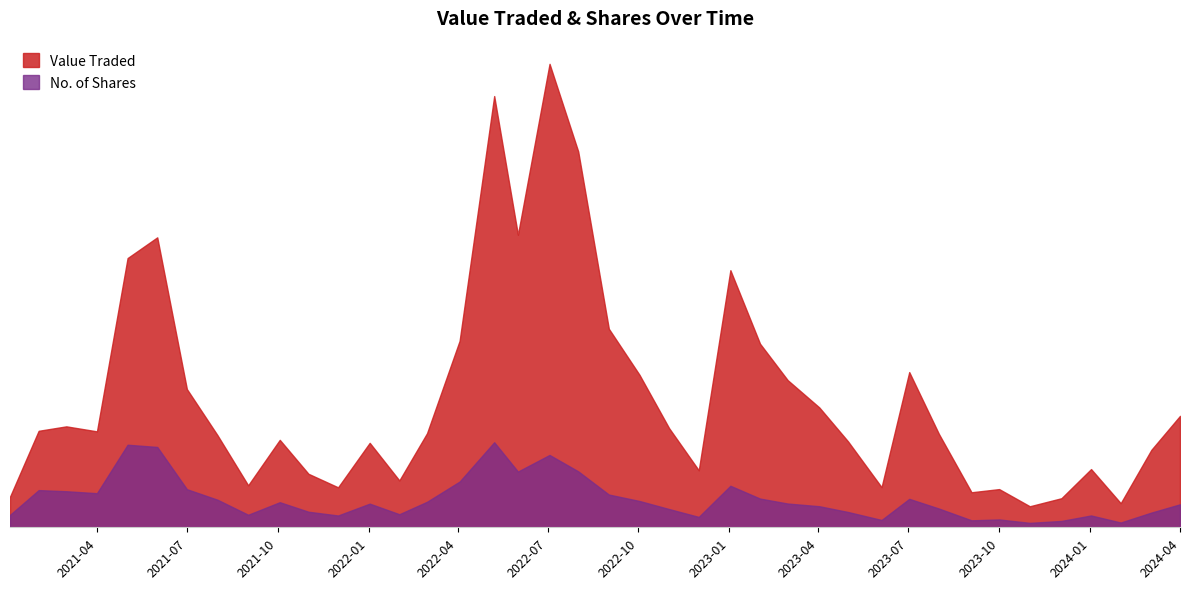

Between 03/03/2024 and 01/11/2022, which series saw the biggest shift?

Value Traded